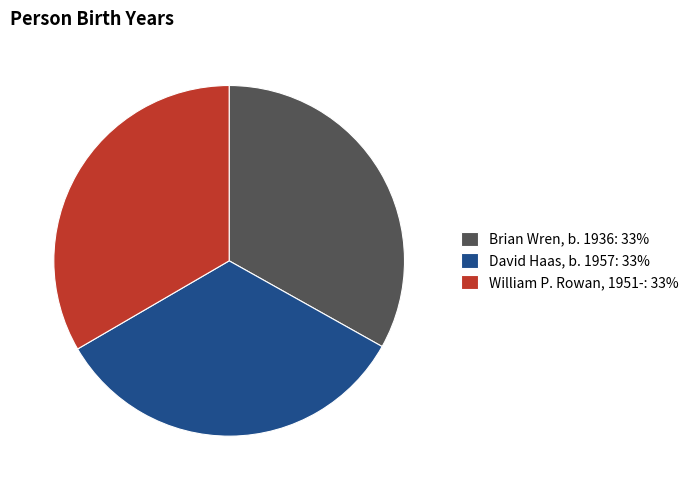

The Brian Wren, b. 1936 slice represents 33% of the pie. True or false?

True